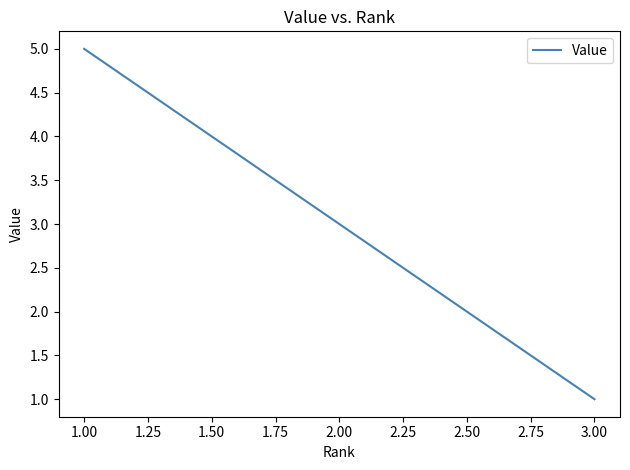

Count the number of data series in this chart.

1